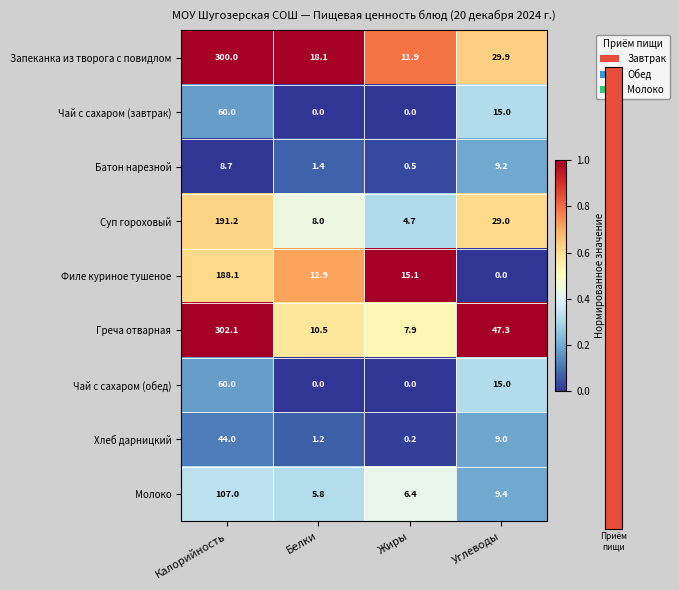

Which category has the highest value across all series?

Калорийность